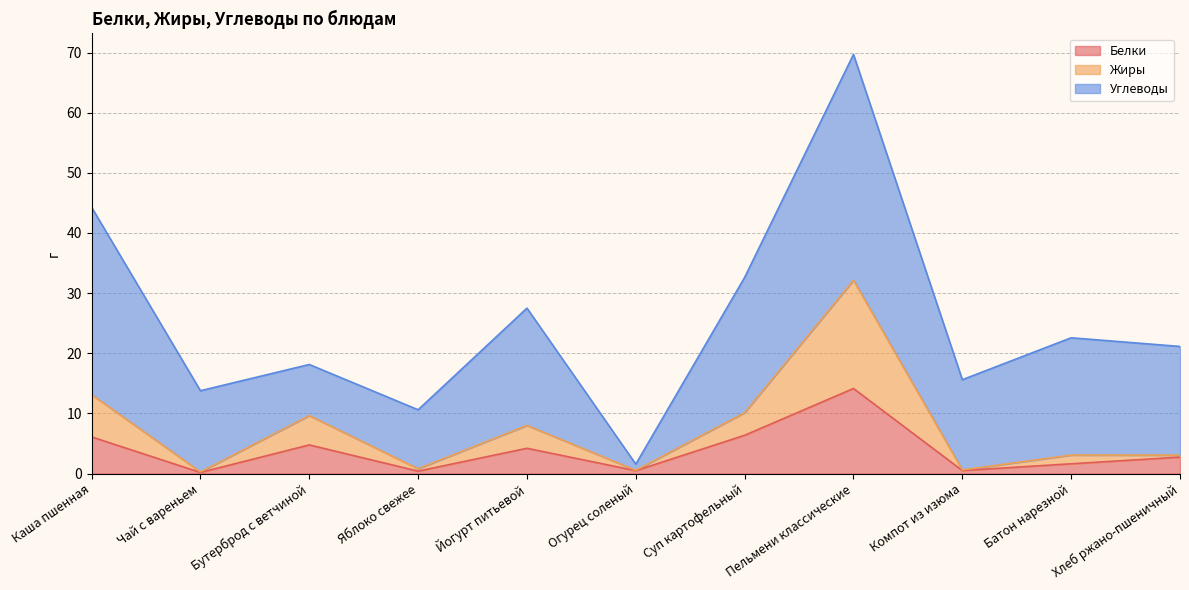

At which category is the sum across all series the highest?

Пельмени классические